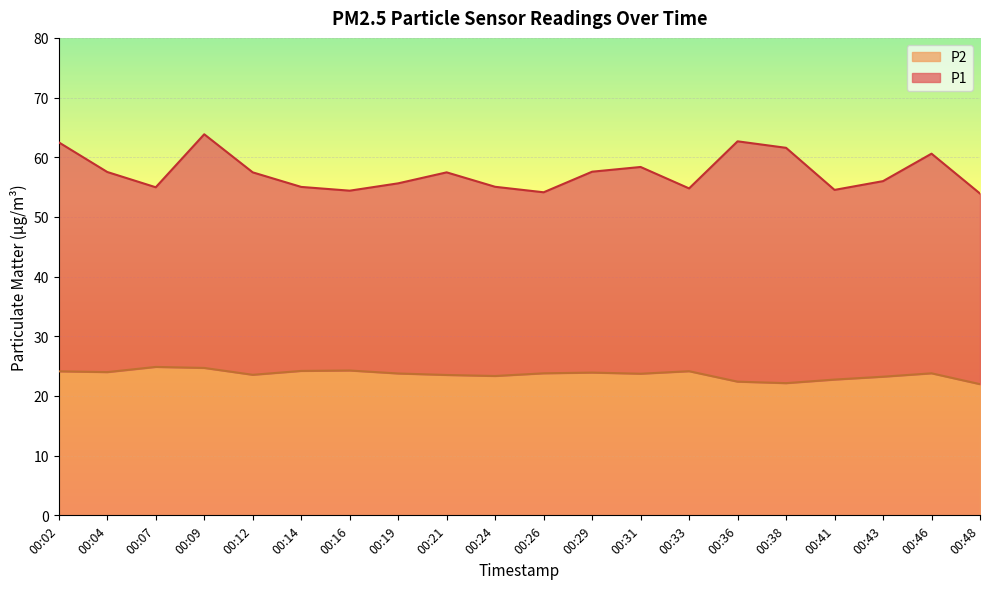

What is the value of the P2 point at the 3rd from the left?

24.9